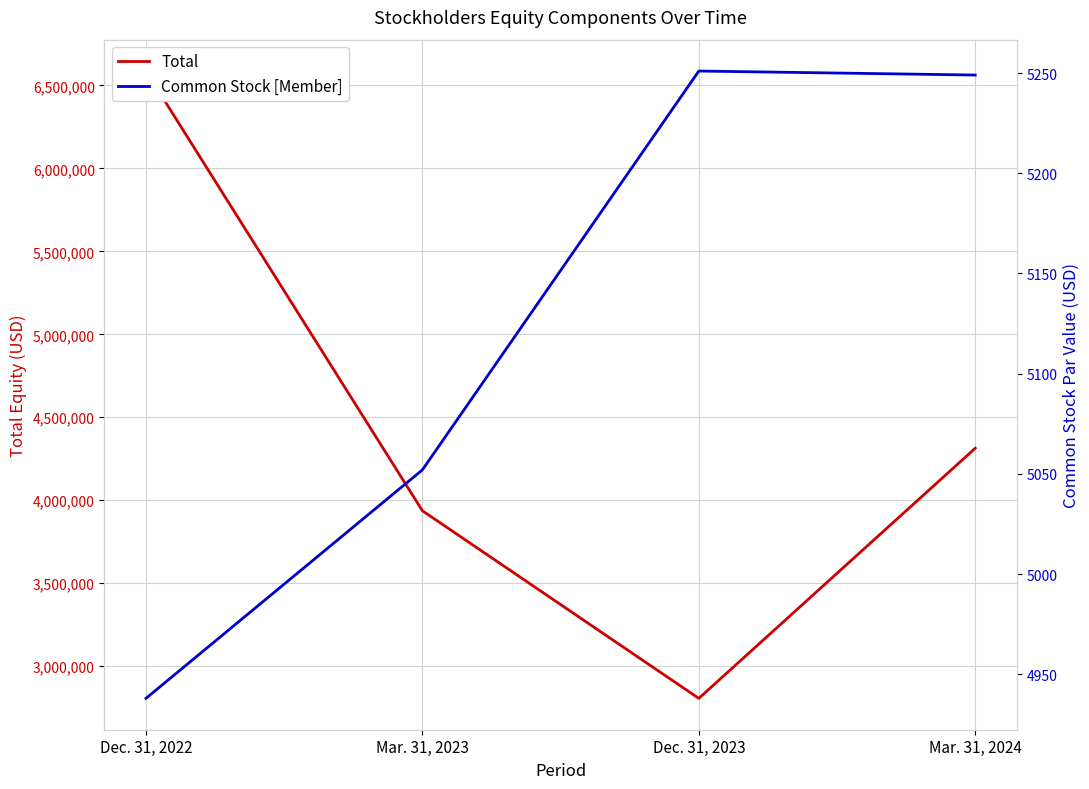

What is the sum of all Total values?

17642219